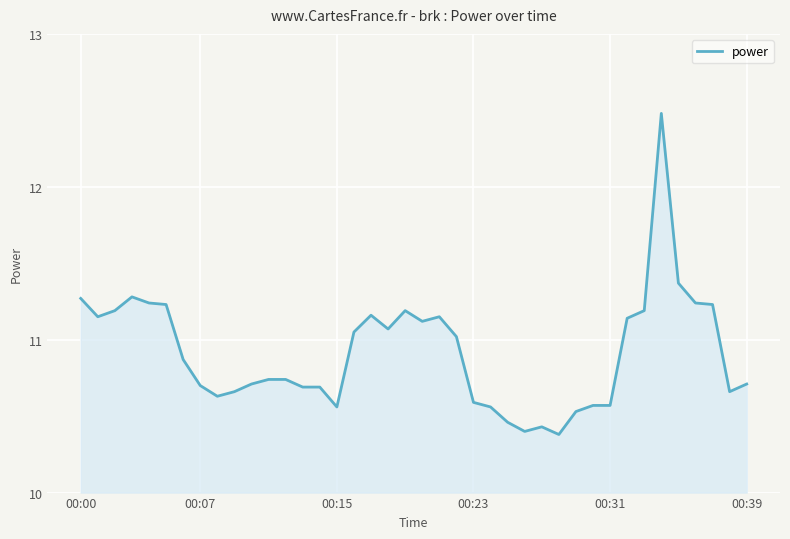

What is the difference between the maximum and minimum values?

2.1